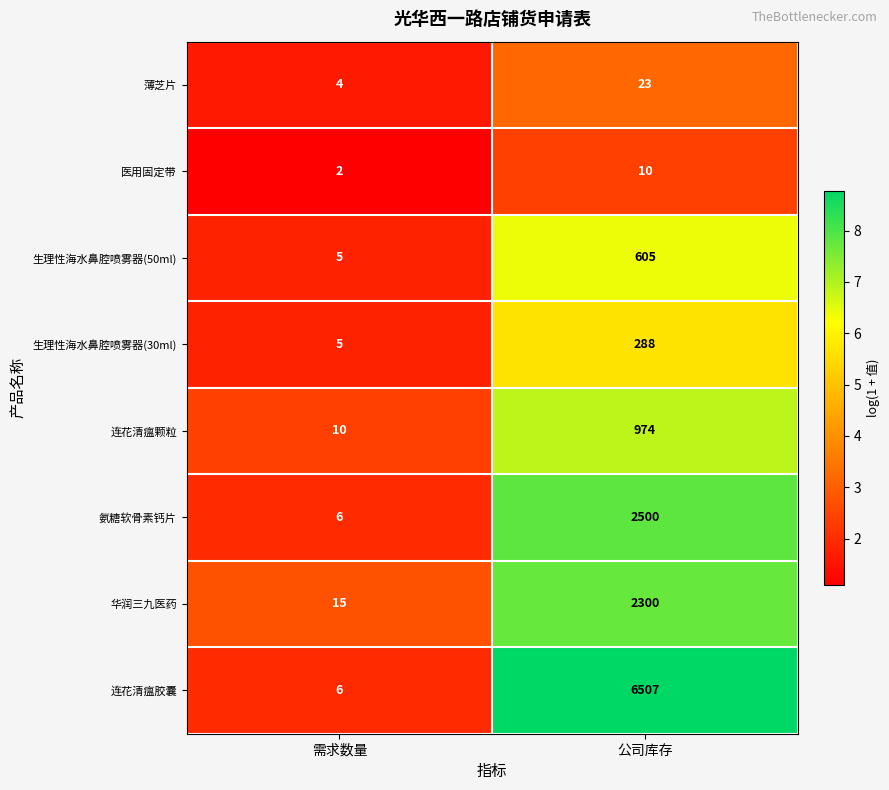

Is it true that 医用固定带 equals 1 at 需求数量?

False